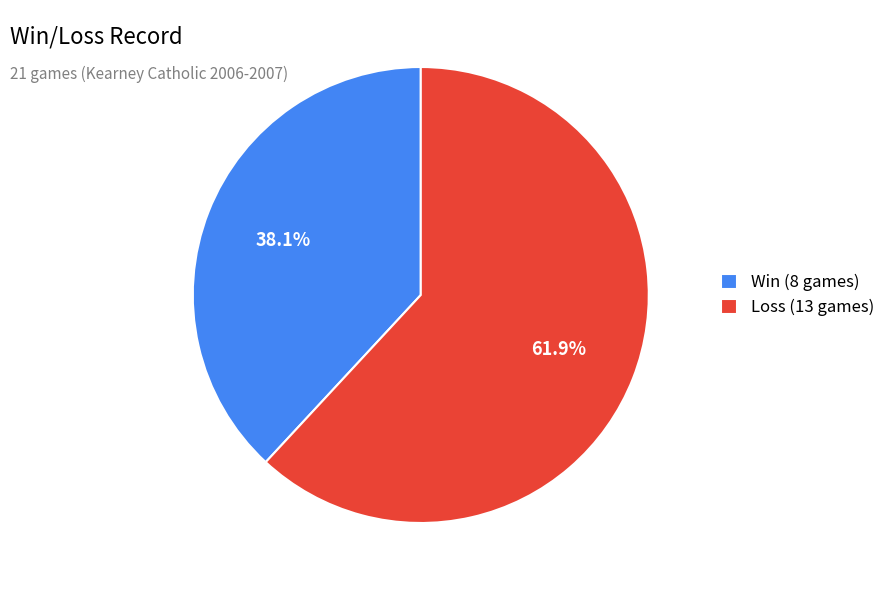

Which slice is the smallest?

Win (8 games)